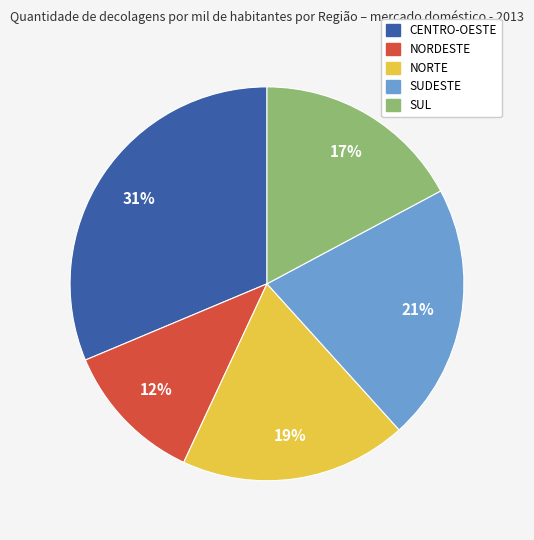

Combined, do CENTRO-OESTE and SUL account for over 50%?

No